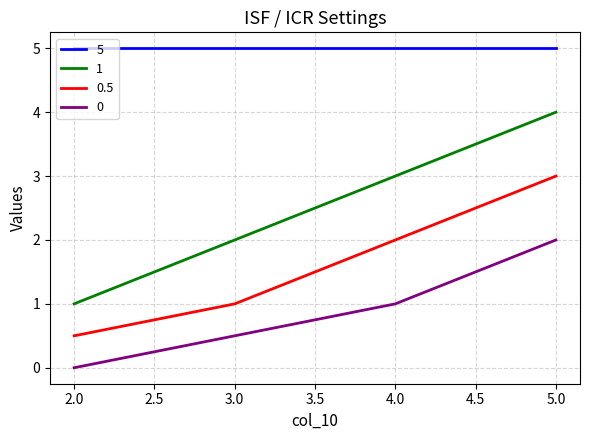

True or false: 1 and 0.5 cross at least once.

False